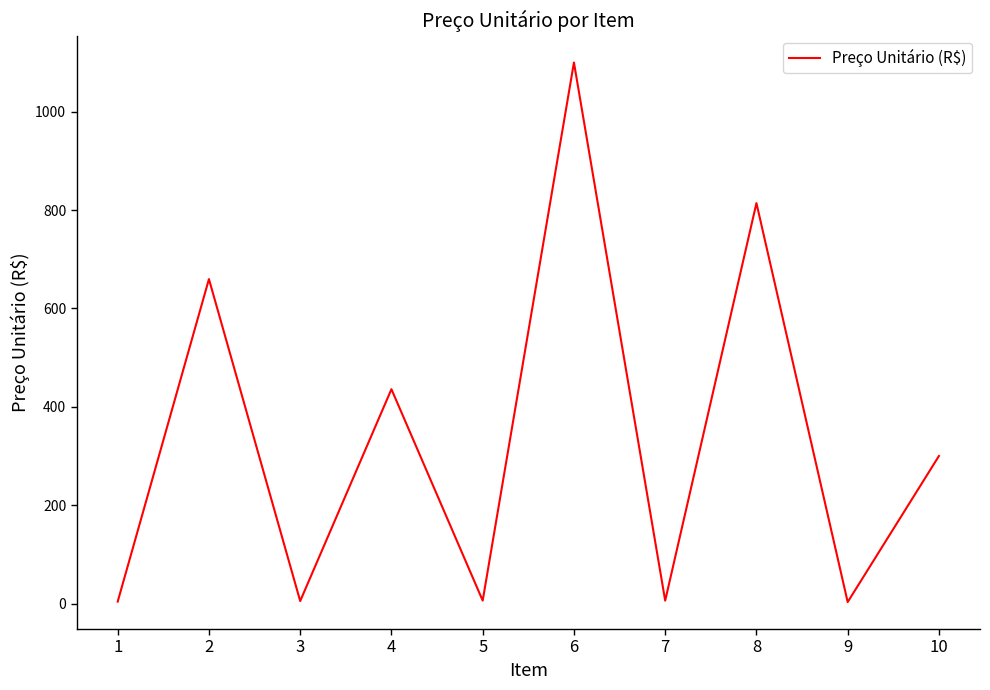

Where is the first local maximum?

2